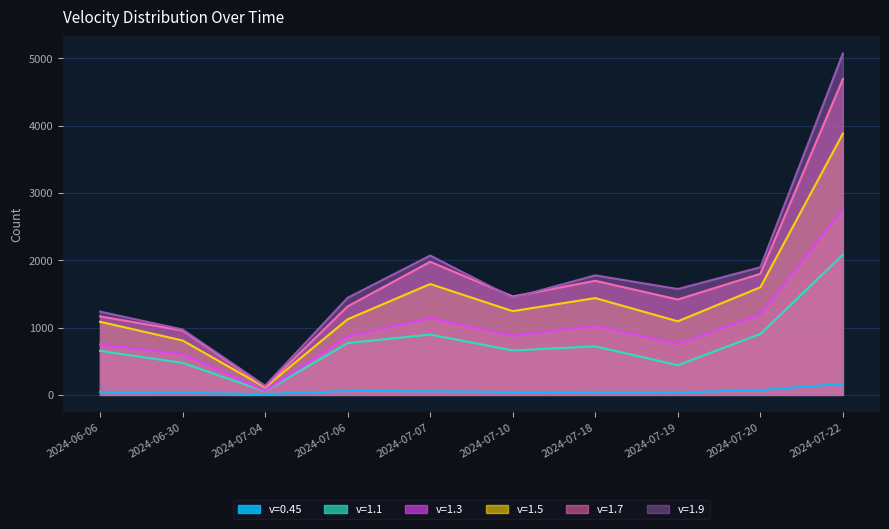

List the series in order of their peak value, highest first.

v=1.9, v=1.7, v=1.5, v=1.3, v=1.1, v=0.45